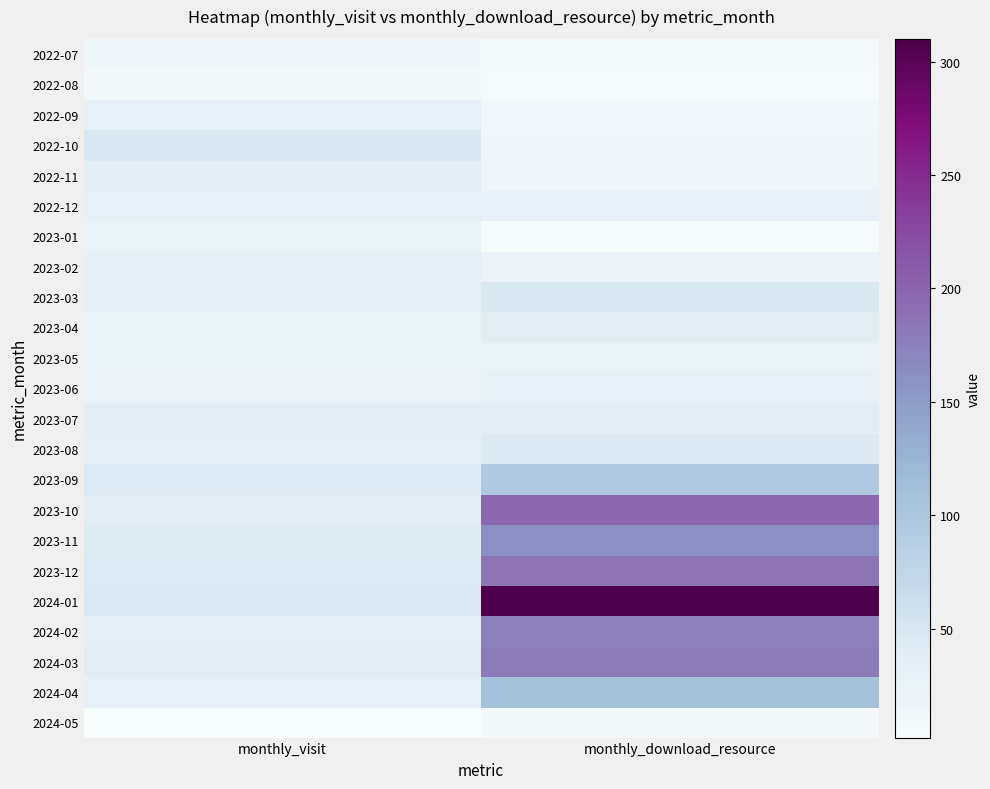

What is the maximum value shown in the chart?

310